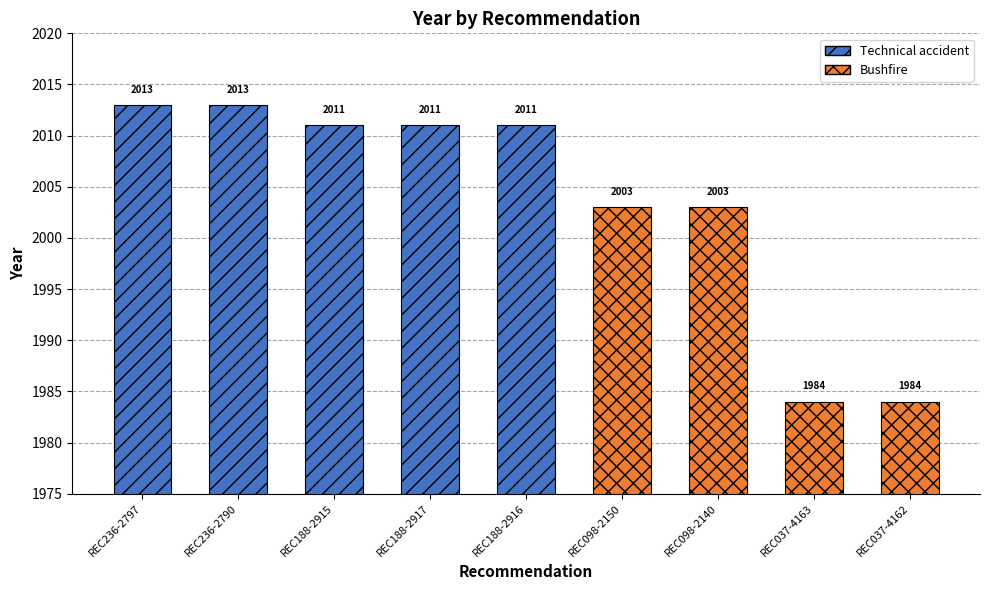

List the labels in order of value, largest first.

REC236-2797, REC236-2790, REC188-2915, REC188-2917, REC188-2916, REC098-2150, REC098-2140, REC037-4163, REC037-4162